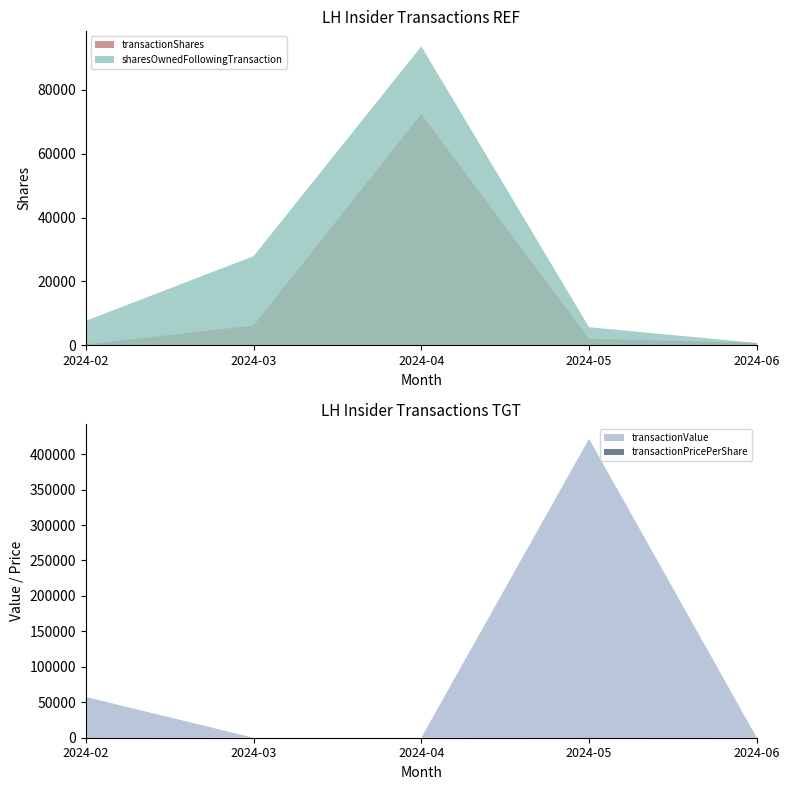

Reading left to right, extract all data points from this chart.

transactionShares: 259.0	6158.0	72435.0	2000.0	717.0
sharesOwnedFollowingTransaction: 7637.0	27881.0	93630.0	5637.0	717.0
transactionValue: 57514.0	0.0	0.0	421655.0	0.0
transactionPricePerShare: 222.1	0.0	0.0	210.8	0.0